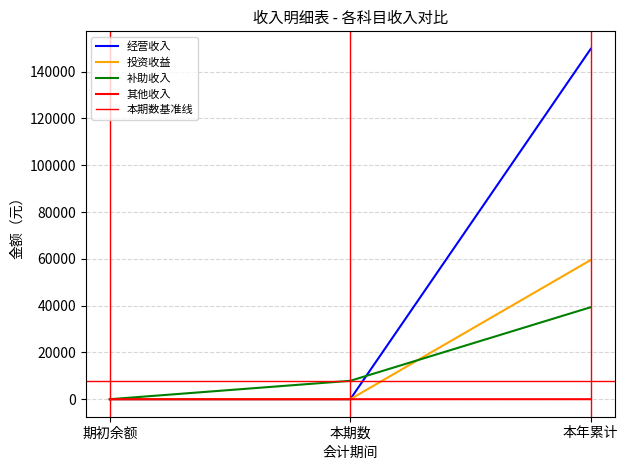

What is the difference between the 经营收入 values at 本年累计 and 本期数?

149762.5